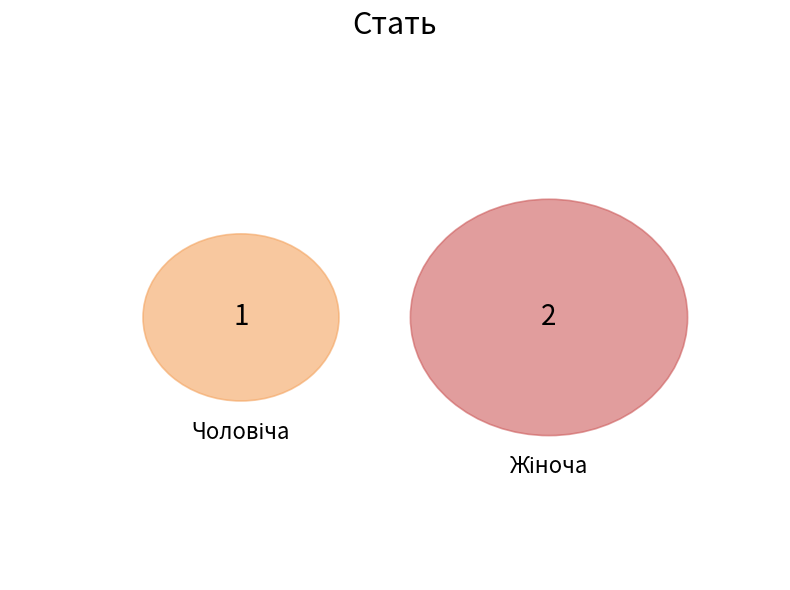

What percentage is the Чоловіча slice, to the nearest percent?

33%